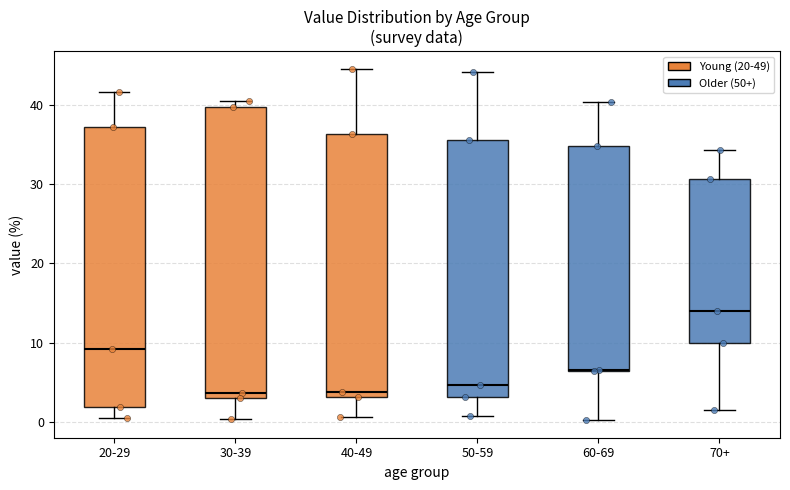

Reading left to right, read every box against the y-axis: the position of its median line, the range the box covers, and the ends of its whiskers. The values are not printed on the chart, so give them approximately, as read against the axis.

20-29: median 9, box 2 to 37, whiskers 1 to 42
30-39: median 4, box 3 to 40, whiskers 0 to 41
40-49: median 4, box 3 to 36, whiskers 1 to 45
50-59: median 5, box 3 to 36, whiskers 1 to 44
60-69: median 7, box 6 to 35, whiskers 0 to 40
70+: median 14, box 10 to 31, whiskers 2 to 34